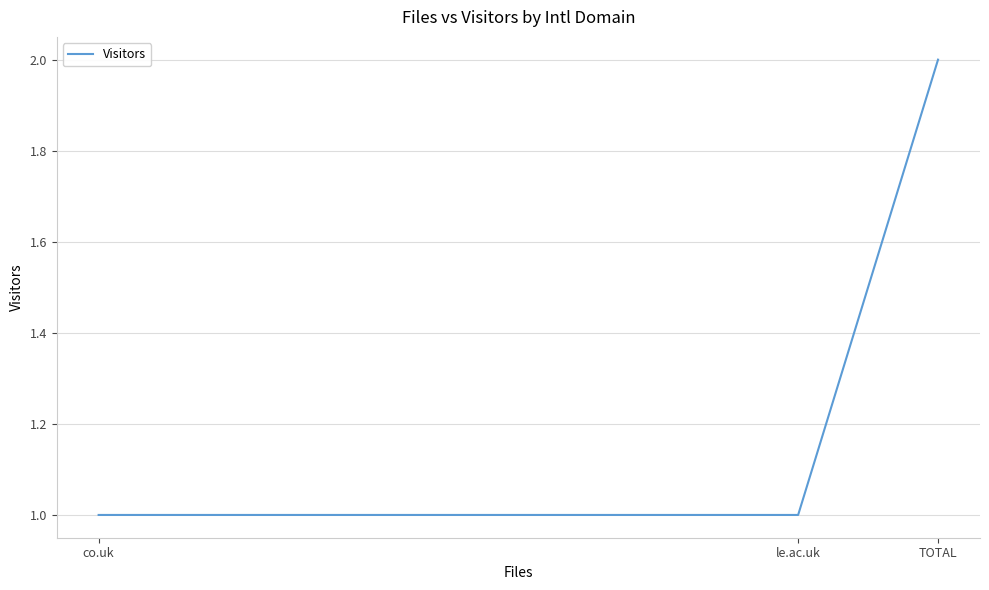

The chart shows a value of 2 at TOTAL. True or false?

True